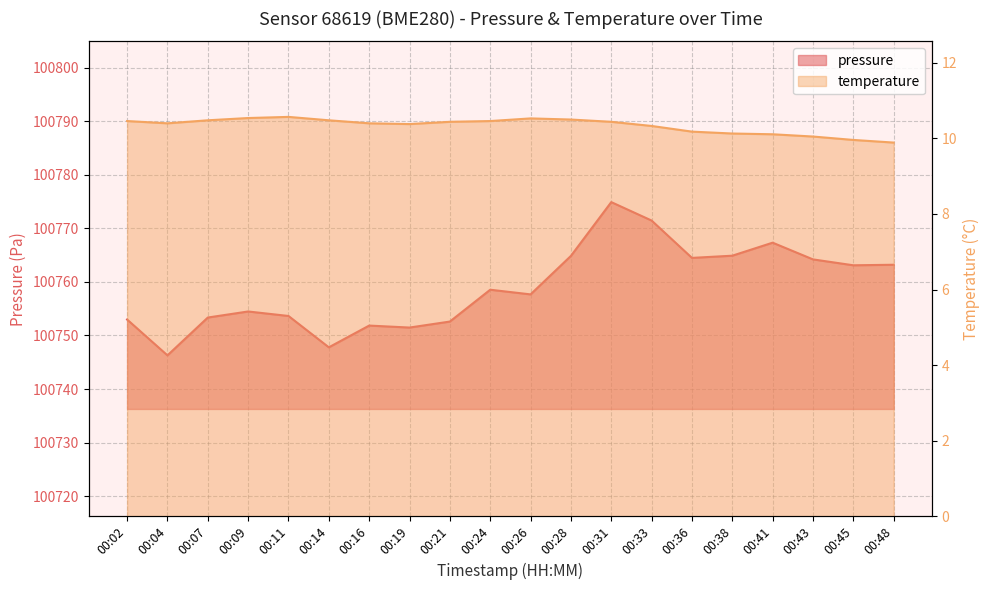

Which series has the largest total across all categories?

pressure